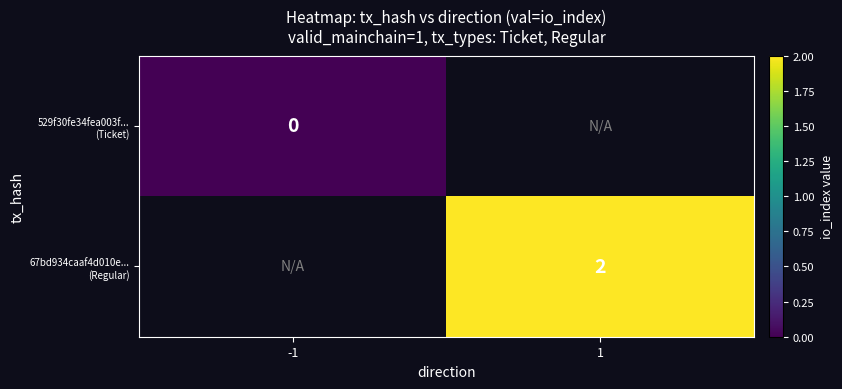

At -1, list the series in order from smallest to largest.

529f30fe34fea003f... (Ticket), 67bd934caaf4d010e... (Regular)